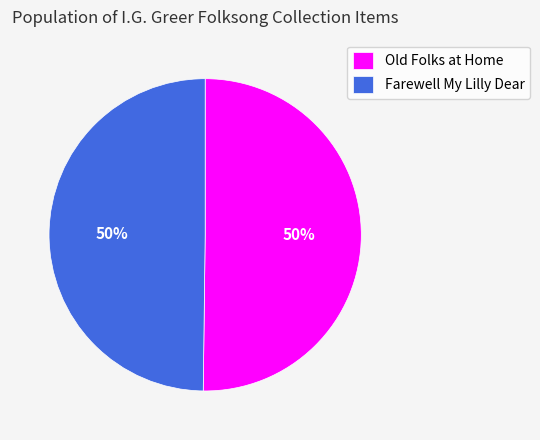

How many slices are in this pie chart?

2